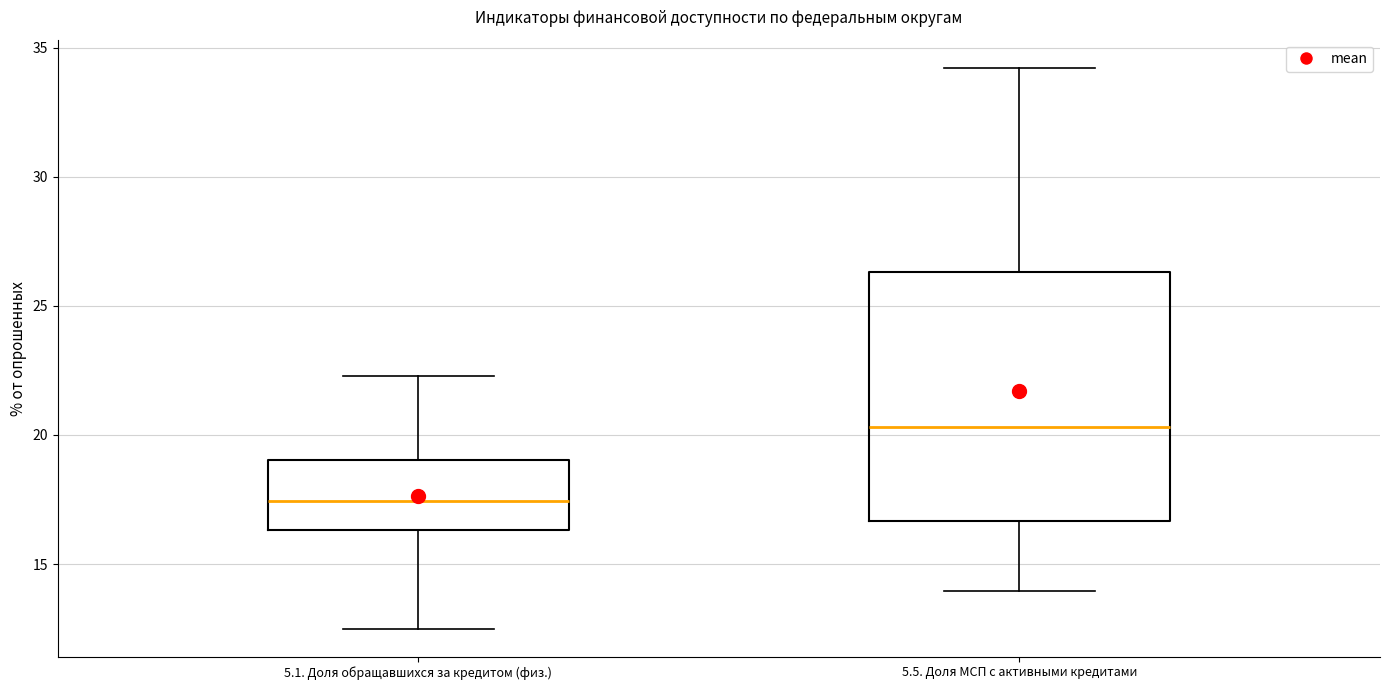

Where does the median line of the box for 5.5. Доля МСП с активными кредитами sit on the y-axis? The values are not printed on the chart, so give them approximately, as read against the axis.

20.5